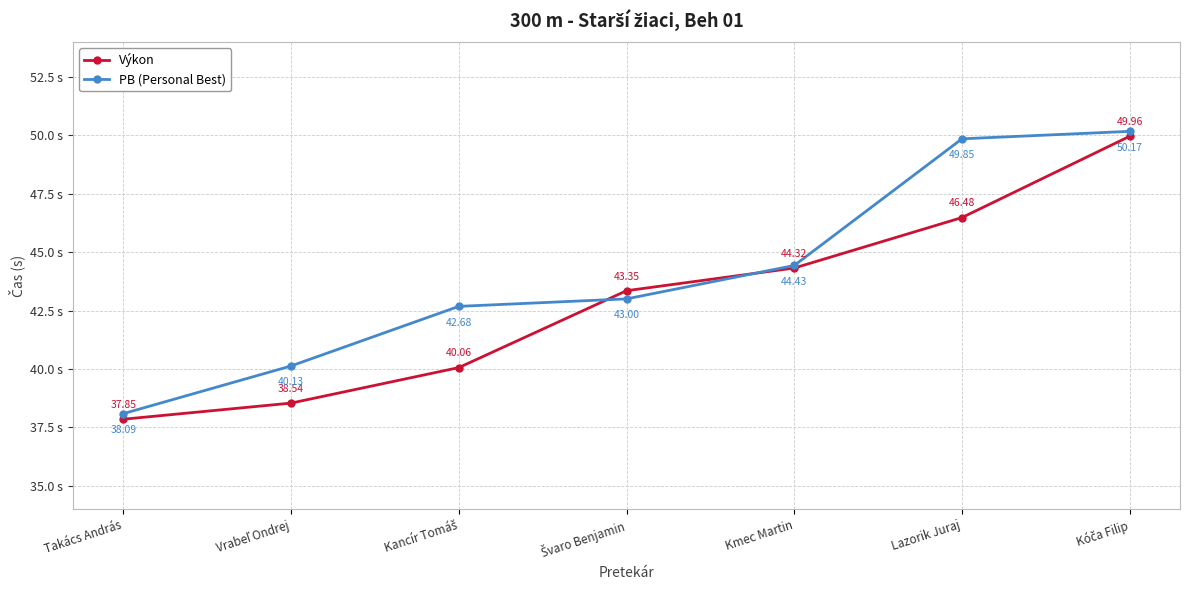

Which series has the largest total across all categories?

PB (Personal Best)